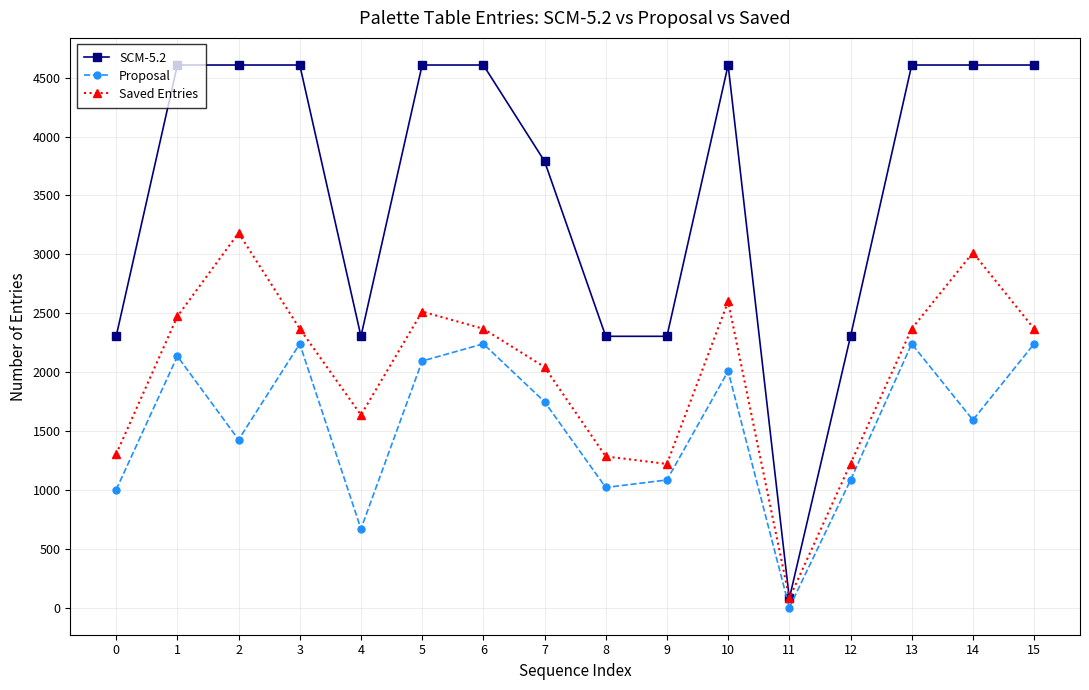

True or false: SCM-5.2 has a value of 2304 at 4.

True